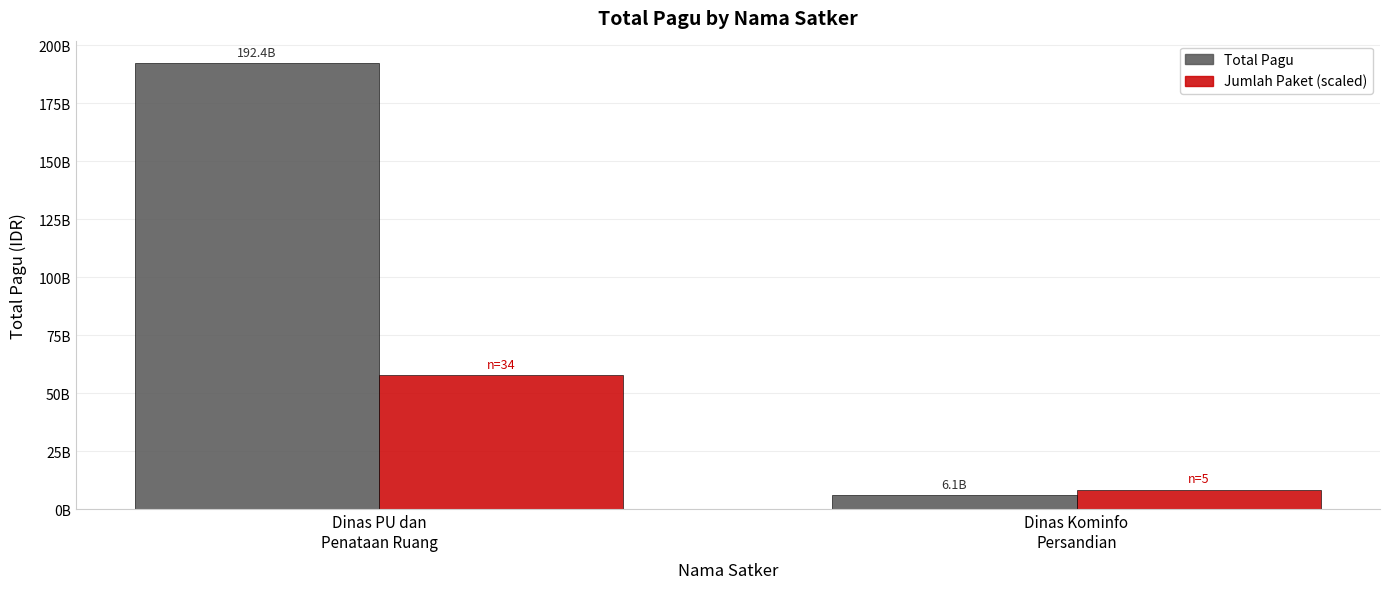

What is the average value of the Jumlah Paket (scaled) series?

33110051611.8